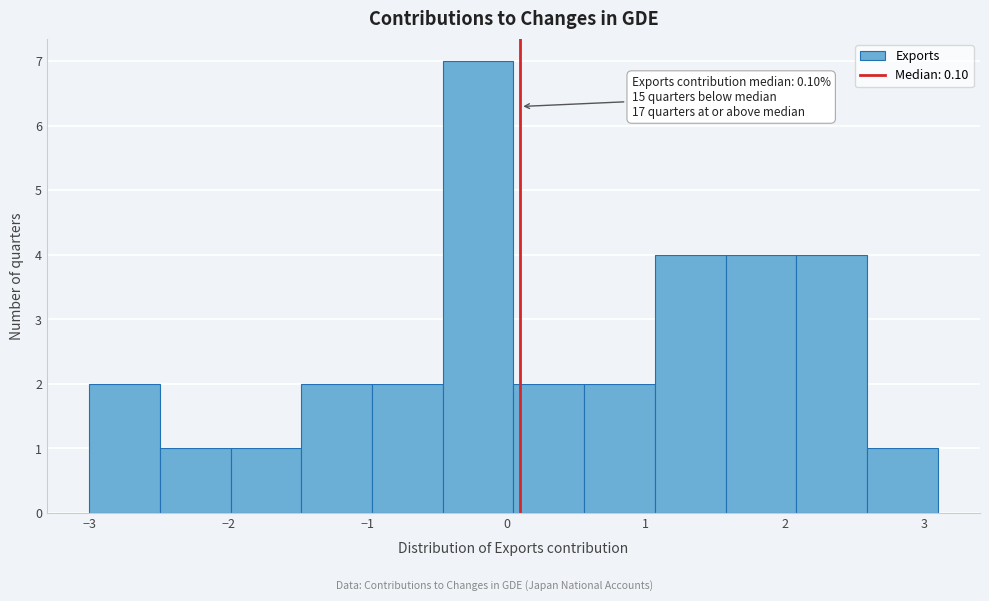

Over which range of the x-axis is the bar tallest?

-0.5 to 0.1